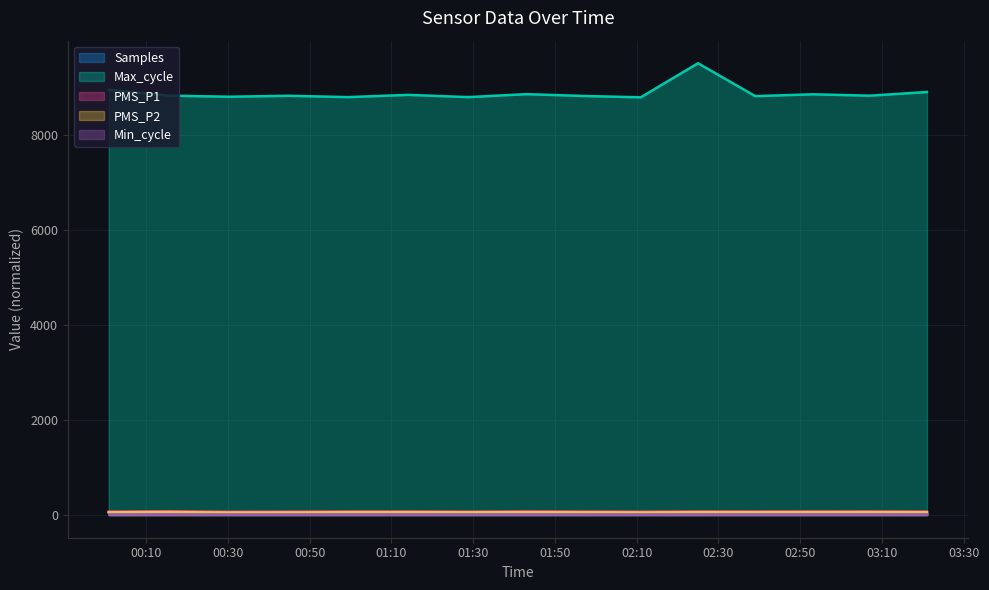

Does the chart have visible grid lines?

Yes